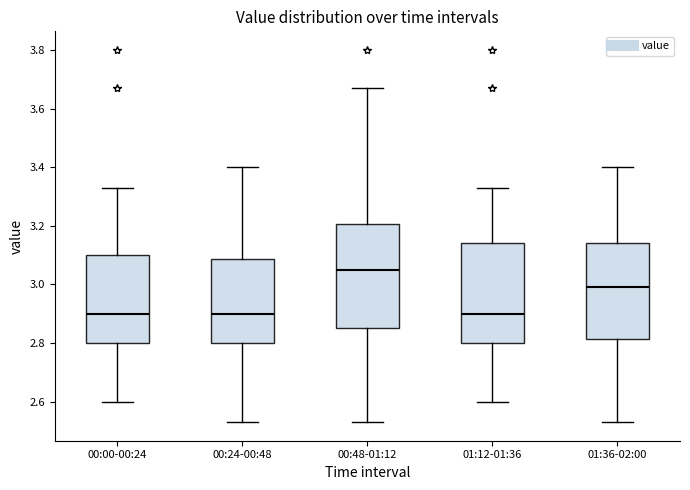

Reading left to right, transcribe this box plot: for each box, give where its median line is, the range the box spans, and where its two whiskers end, as read against the y-axis. The values are not printed on the chart, so give them approximately, as read against the axis.

00:00-00:24: median 2.90, box 2.80 to 3.10, whiskers 2.60 to 3.34
00:24-00:48: median 2.90, box 2.80 to 3.08, whiskers 2.54 to 3.40
00:48-01:12: median 3.06, box 2.86 to 3.20, whiskers 2.54 to 3.68
01:12-01:36: median 2.90, box 2.80 to 3.14, whiskers 2.60 to 3.34
01:36-02:00: median 3.00, box 2.82 to 3.14, whiskers 2.54 to 3.40